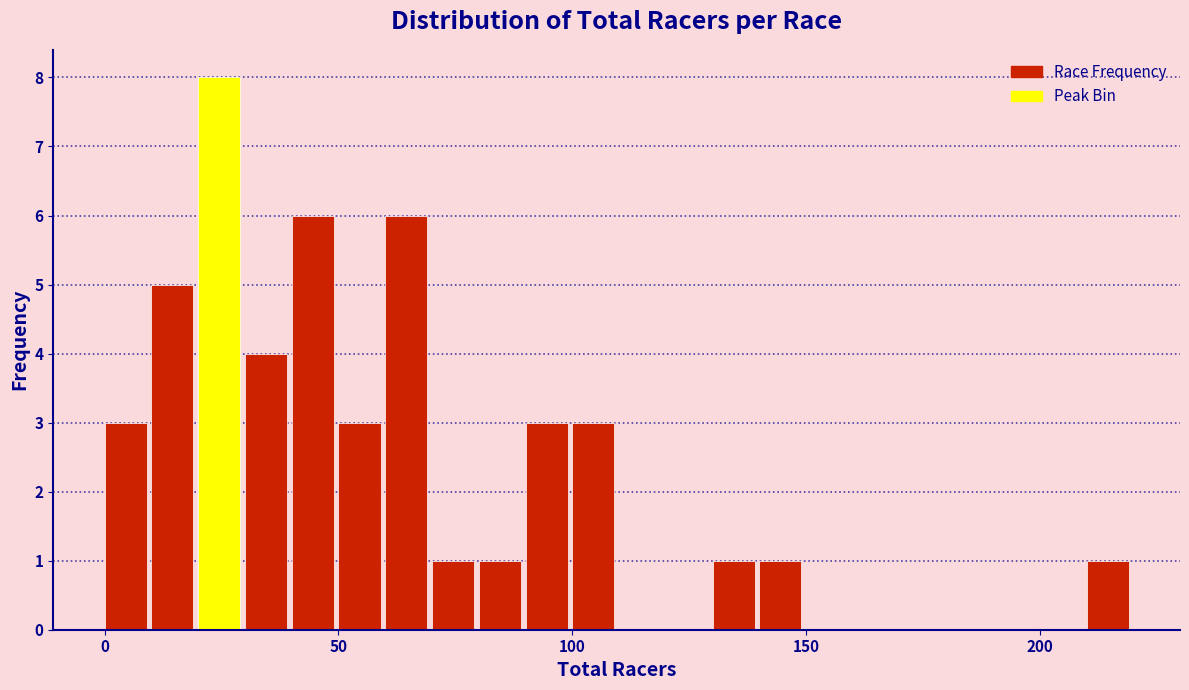

Around what value on the x-axis is the tallest bar? Give the approximate position of its centre, as read against the axis.

25